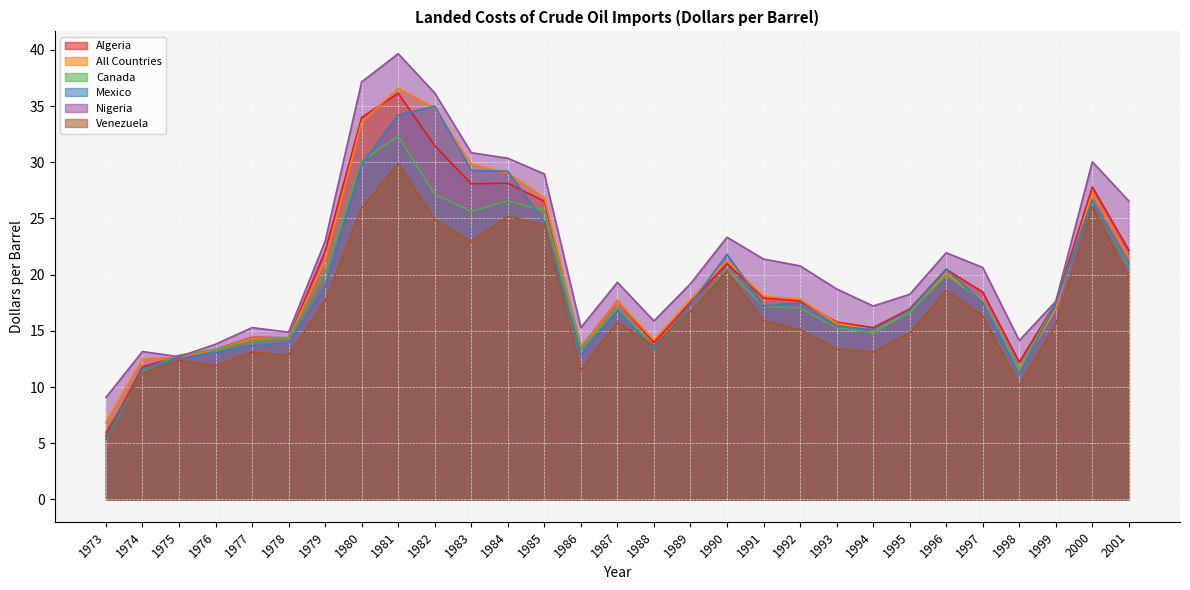

What are all the series names shown in the legend?

Algeria, All Countries, Canada, Mexico, Nigeria, Venezuela